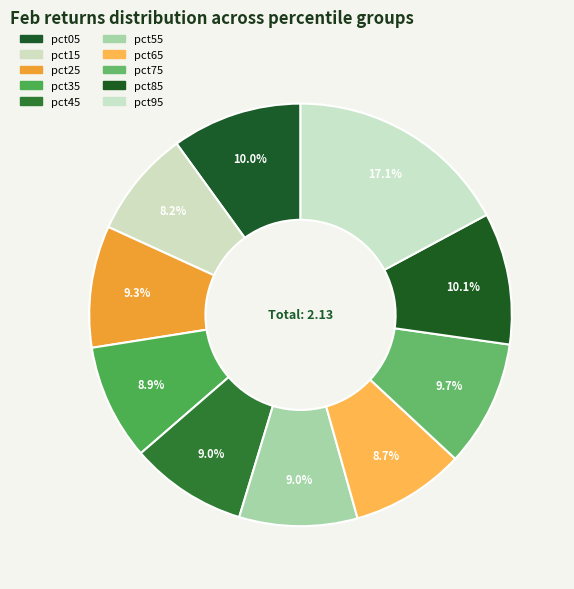

Is it true that pct65 is 16% of the pie?

False